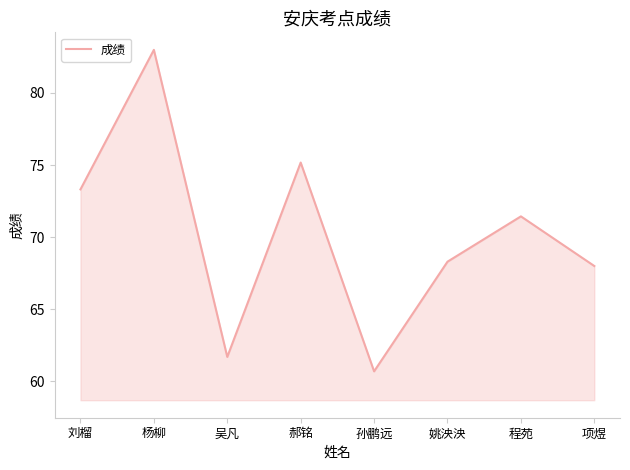

What position from the left is 吴凡?

3